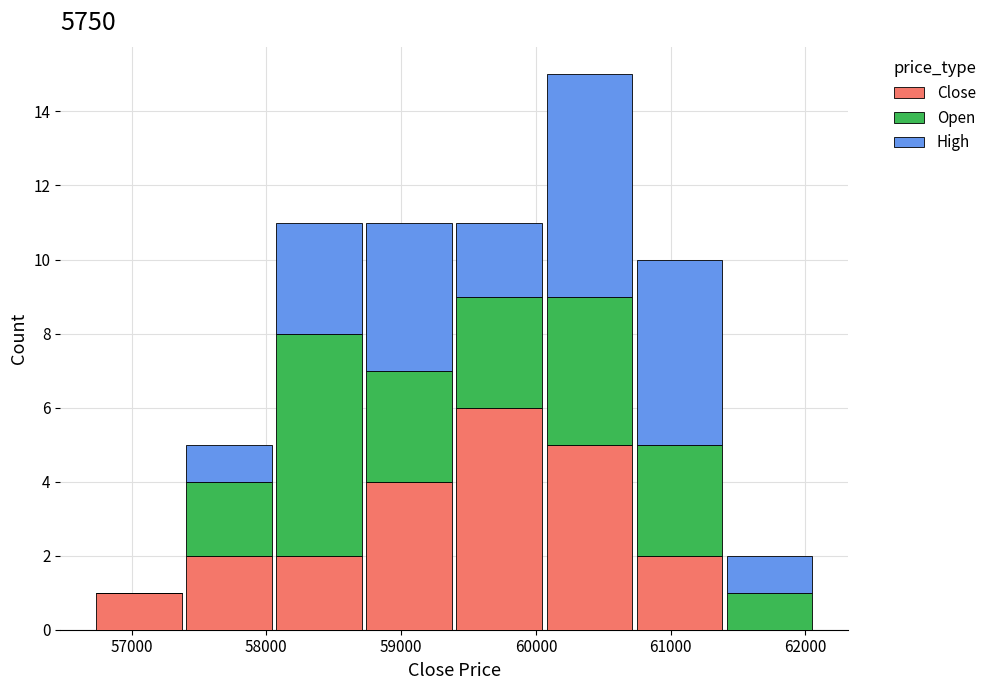

Reading left to right, list every stacked bar in this chart as the range it spans on the x-axis followed by its total height. Neither the bar edges nor the heights are printed on the chart, so give them approximately, as read against the axes.

56700 to 57400: 1
57400 to 58100: 5
58100 to 58700: 11
58700 to 59400: 11
59400 to 60100: 11
60100 to 60700: 15
60700 to 61400: 10
61400 to 62100: 2